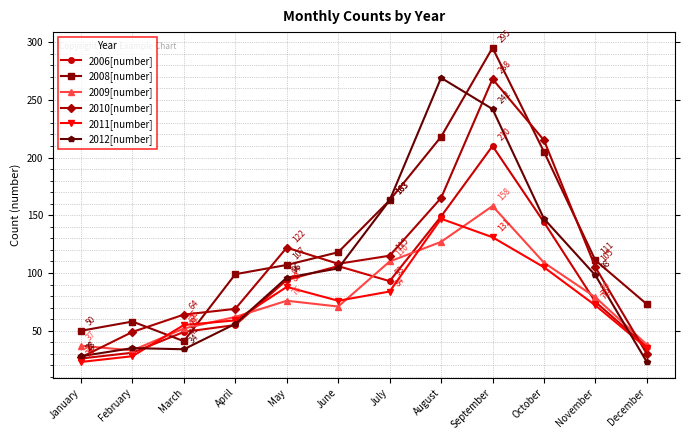

Which series changed the most between October and November?

2010[number]